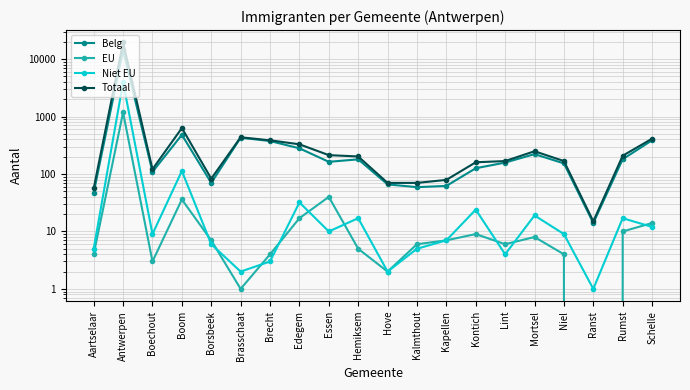

How many lines are shown in the chart?

4